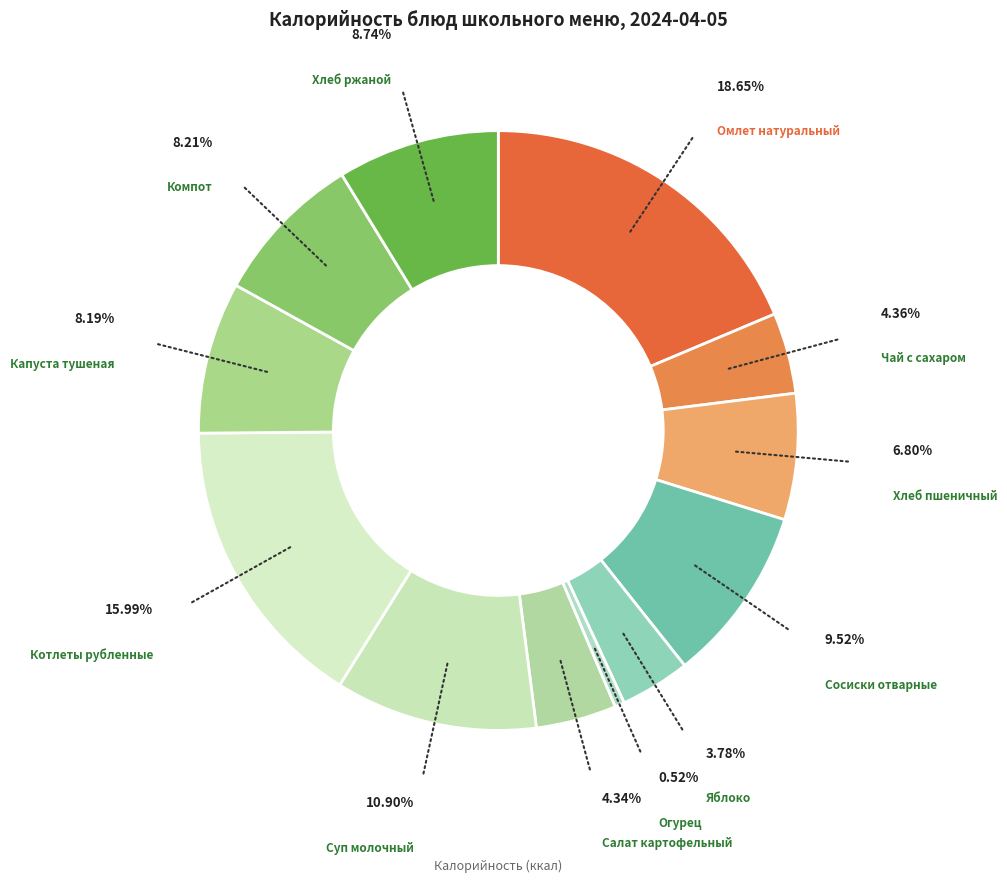

Combined, do Хлеб пшеничный and Компот account for over 50%?

No